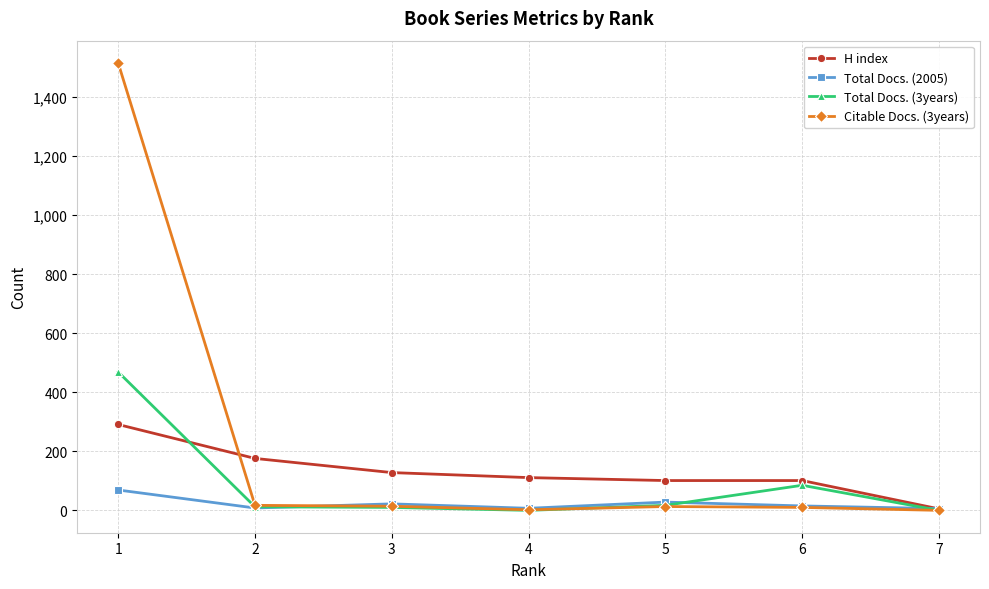

Which series has the largest total across all categories?

Citable Docs. (3years)